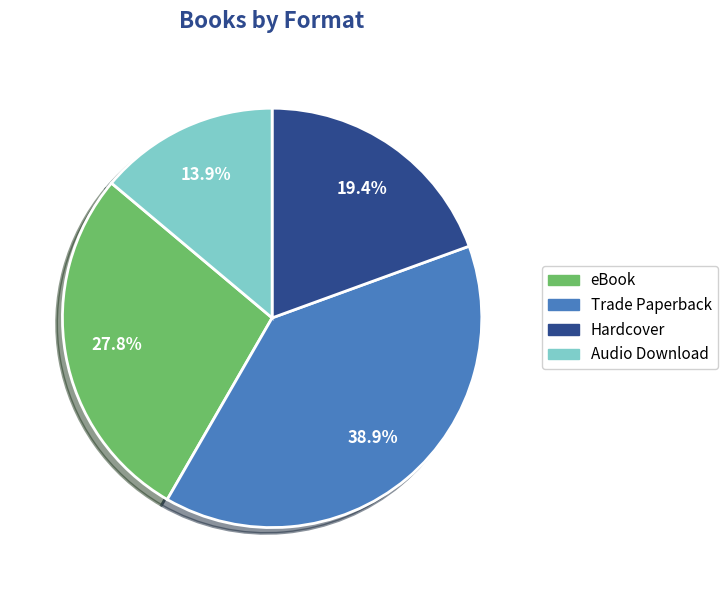

To the nearest percent, what is the average slice percentage?

25%